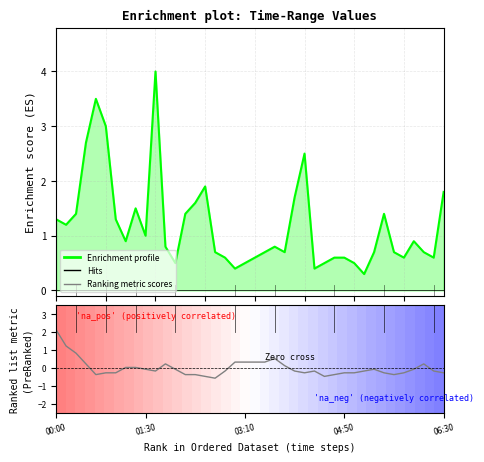

What value does the Ranking metric scores series have at 25?

-0.3